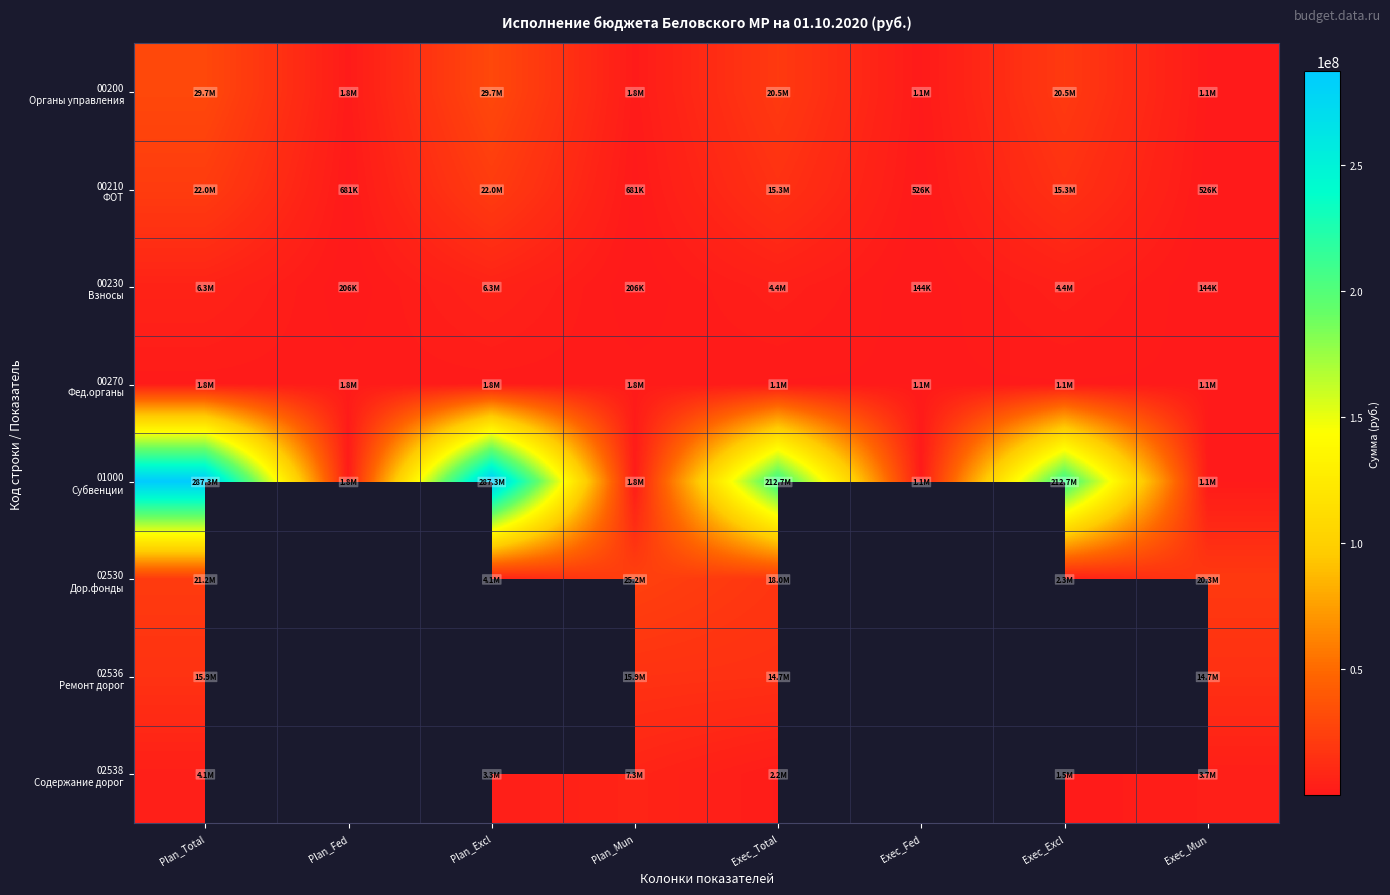

Which series has the largest total across all categories?

01000 Субвенции